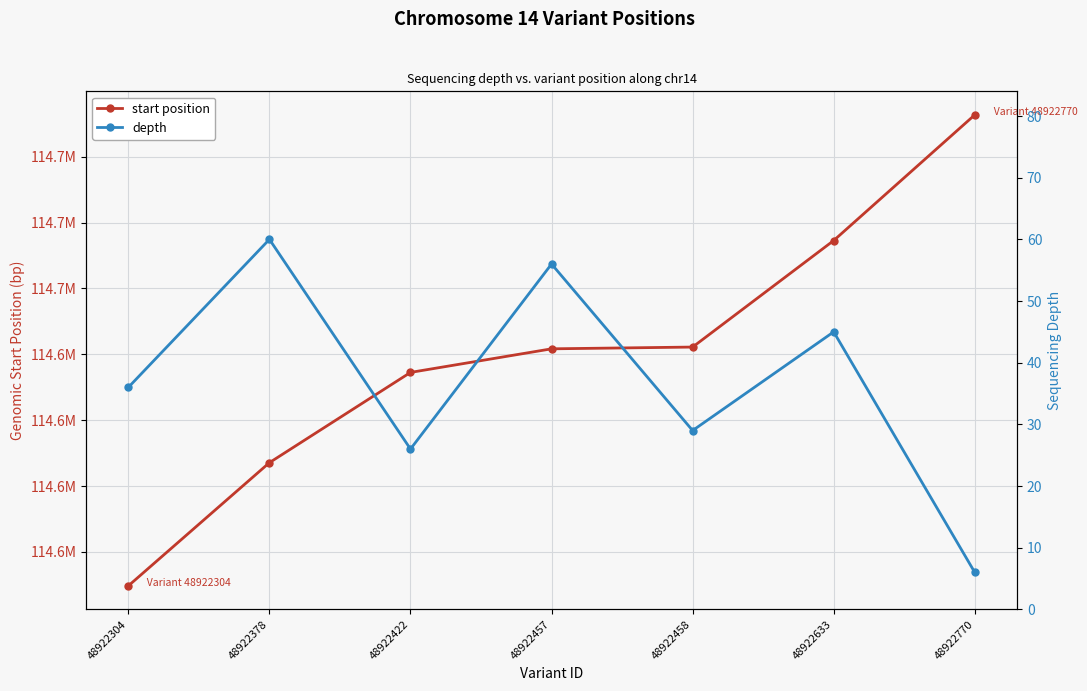

Which category has the lowest value in the depth series?

48922770